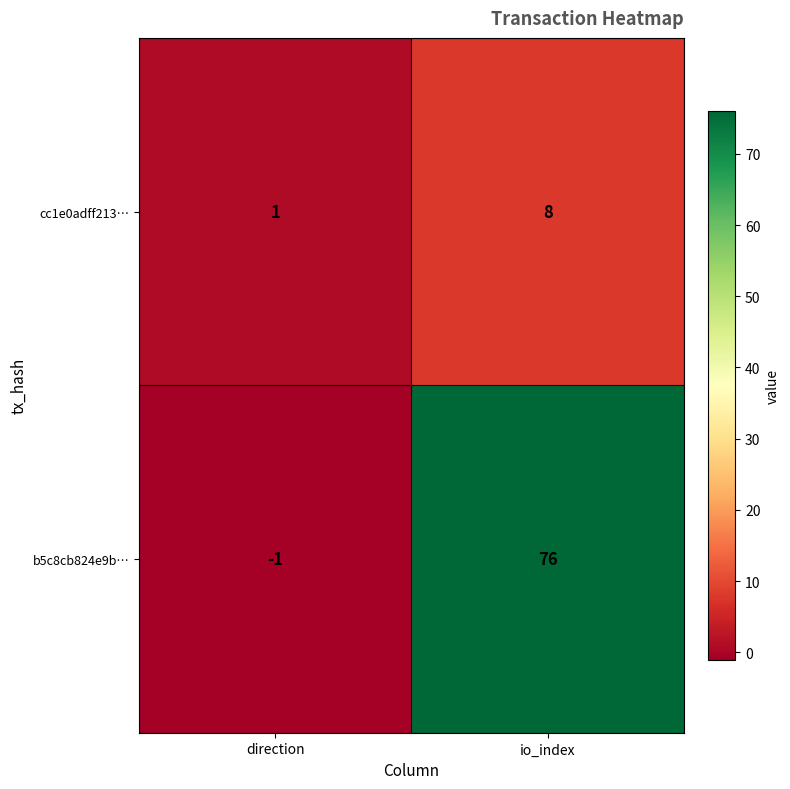

Reading right to left, what are all the values shown in this chart?

cc1e0adff213…: io_index=8	direction=1
b5c8cb824e9b…: io_index=76	direction=-1